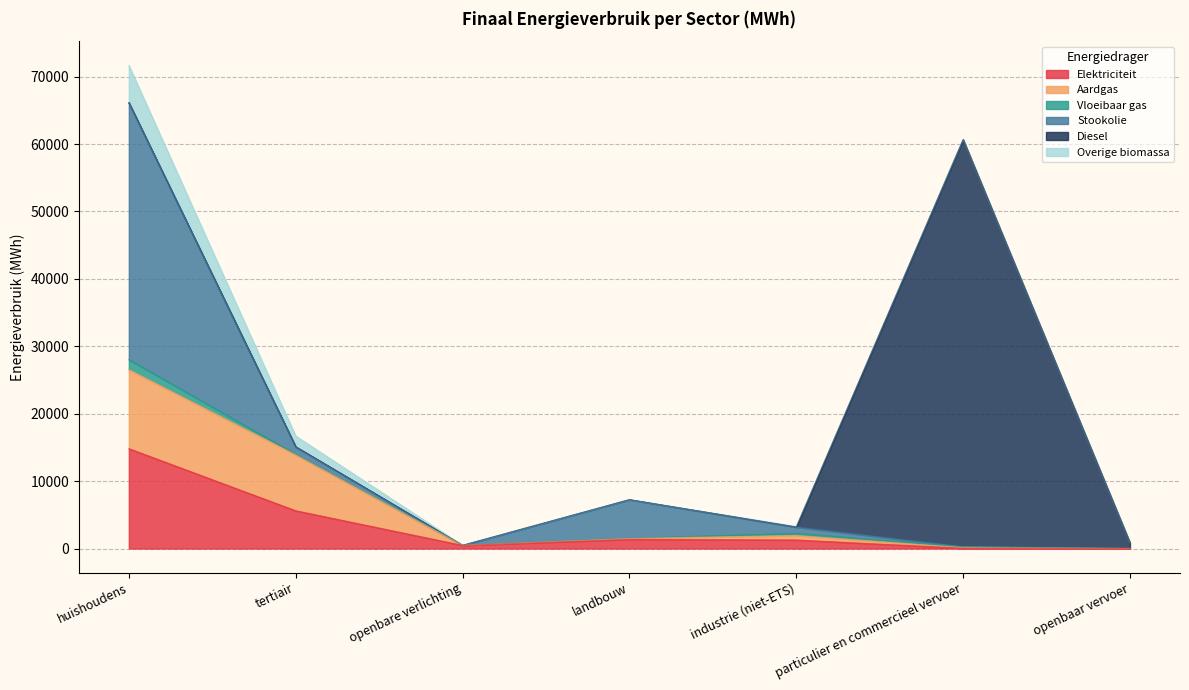

True or false: Aardgas and Overige biomassa intersect in this chart.

False